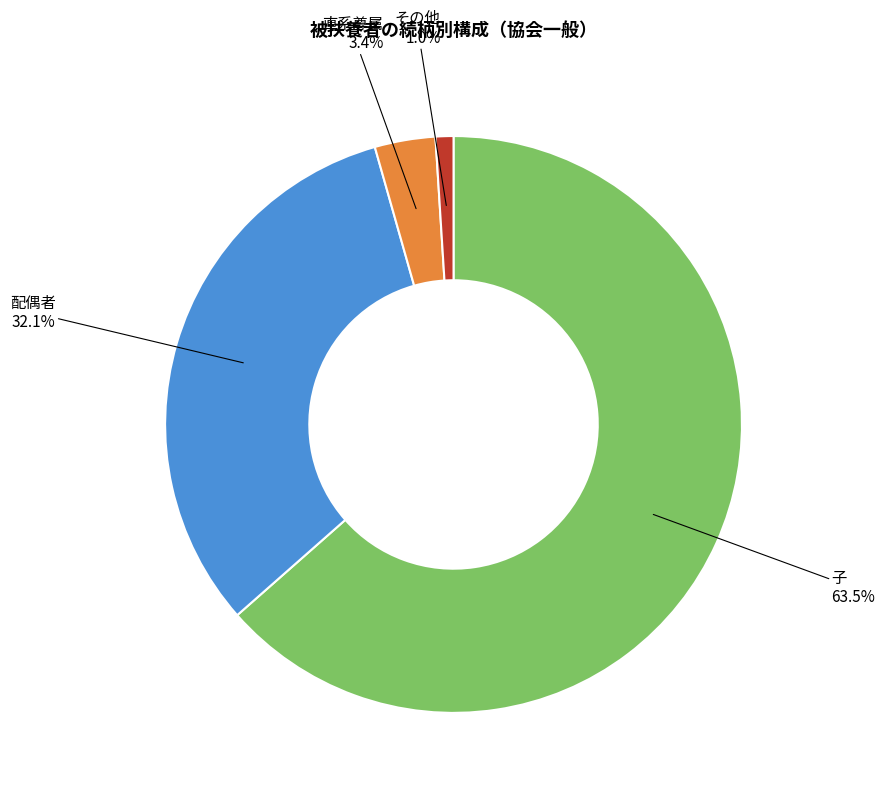

To the nearest percent, what percentage of the pie is 直系尊属?

3%